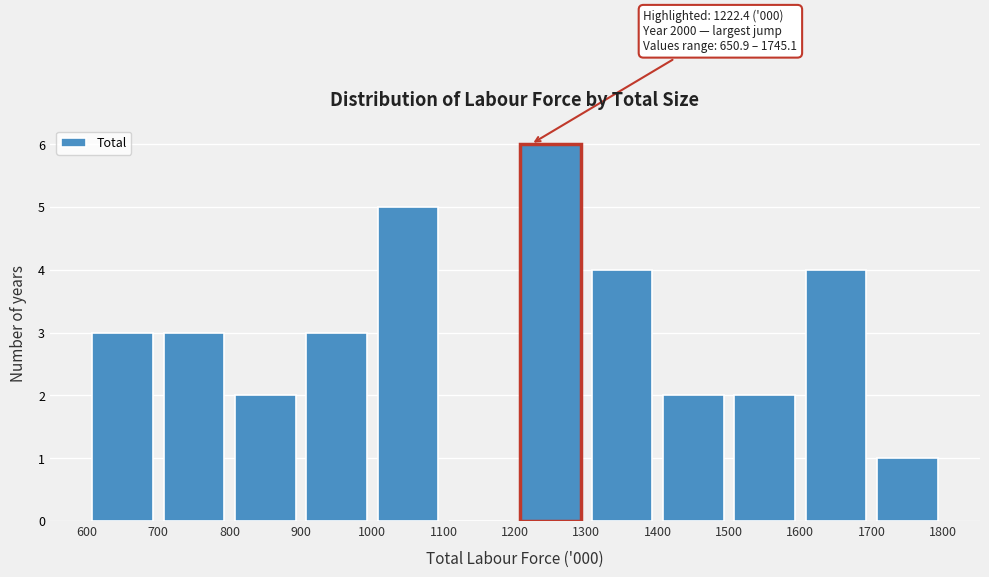

Which range on the x-axis has the tallest bar?

1200 to 1300